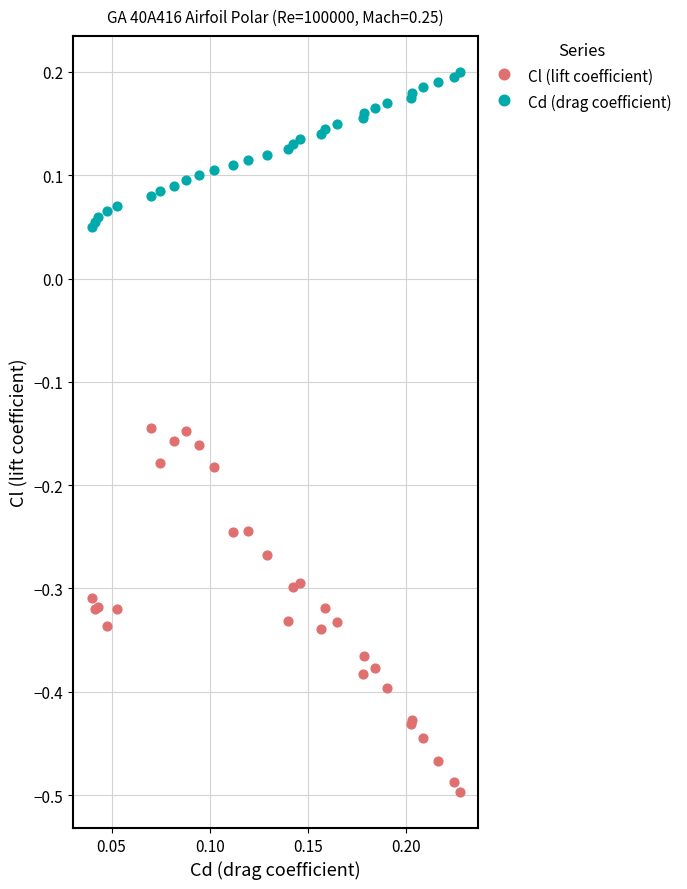

Which series reaches the minimum Y coordinate?

Cl (lift coefficient)